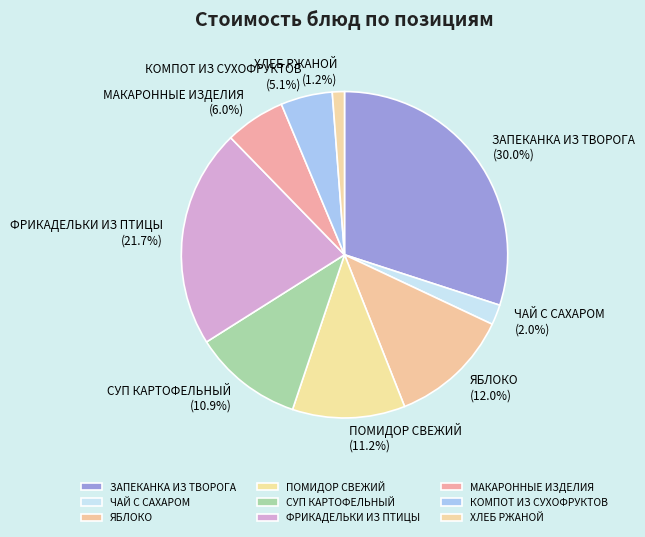

To the nearest percent, what portion does ЧАЙ С САХАРОМ represent?

2%